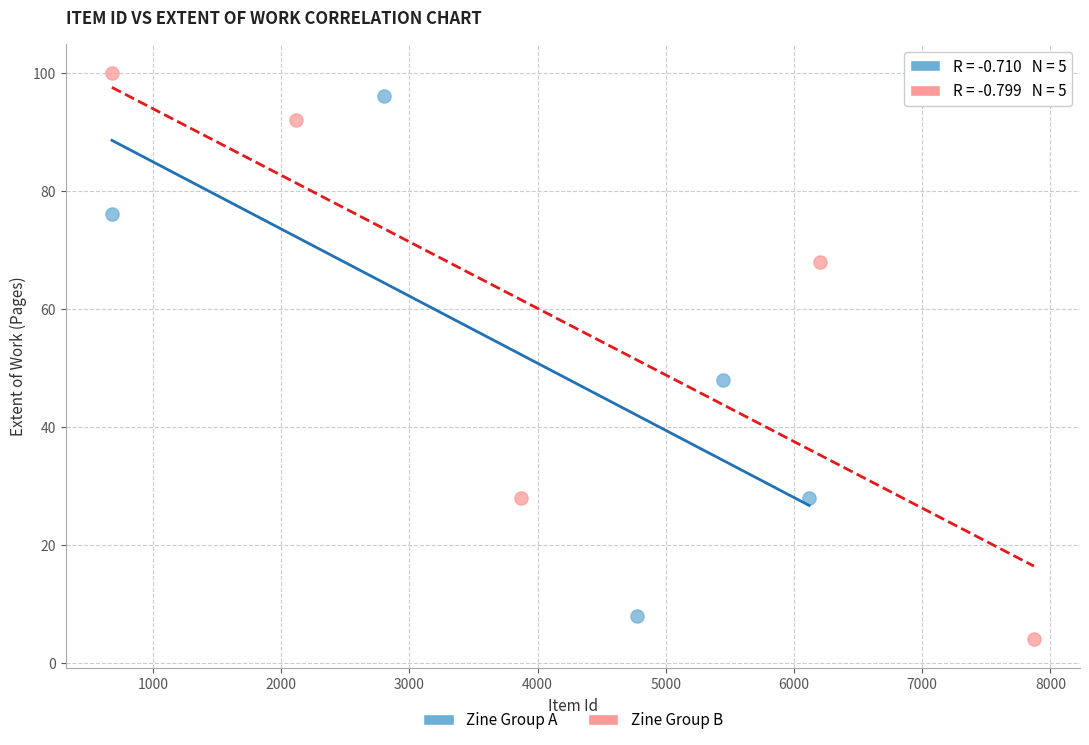

What are all the series names shown in the legend?

Zine Group A, Zine Group B